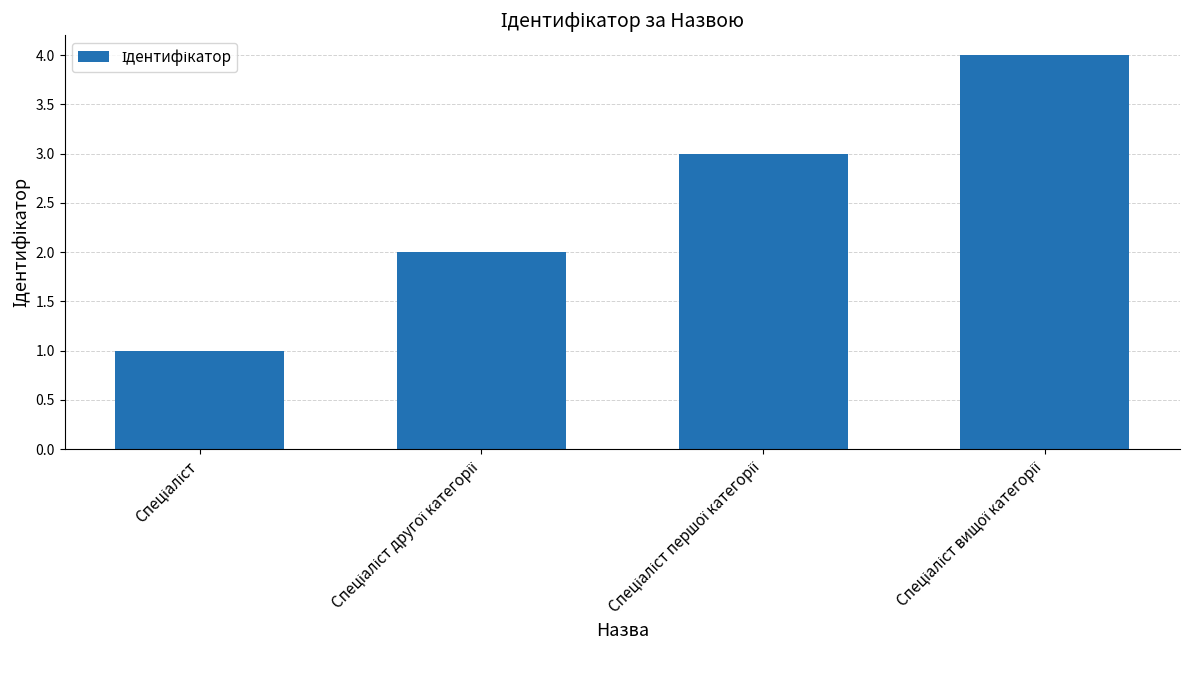

What is the difference between the maximum and minimum values?

3